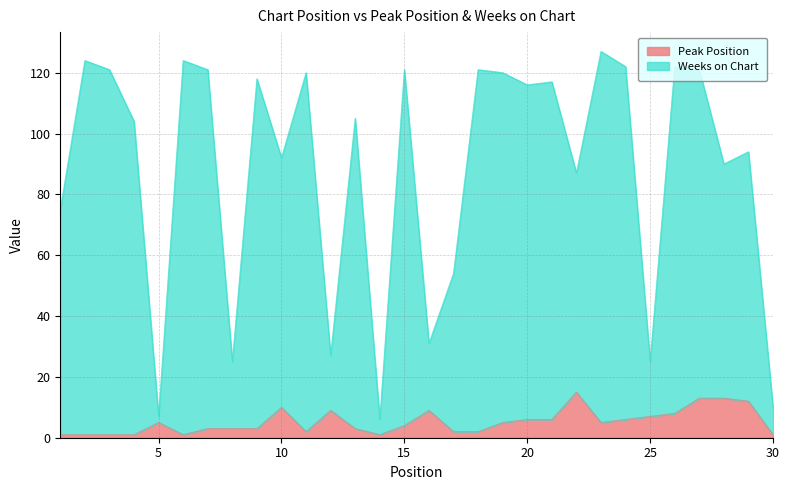

What is the difference between the Weeks on Chart values at 30 and 29?

84